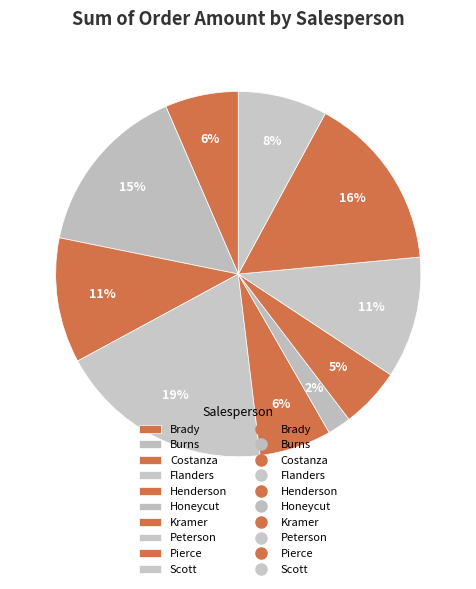

Count the number of slices in the pie.

10